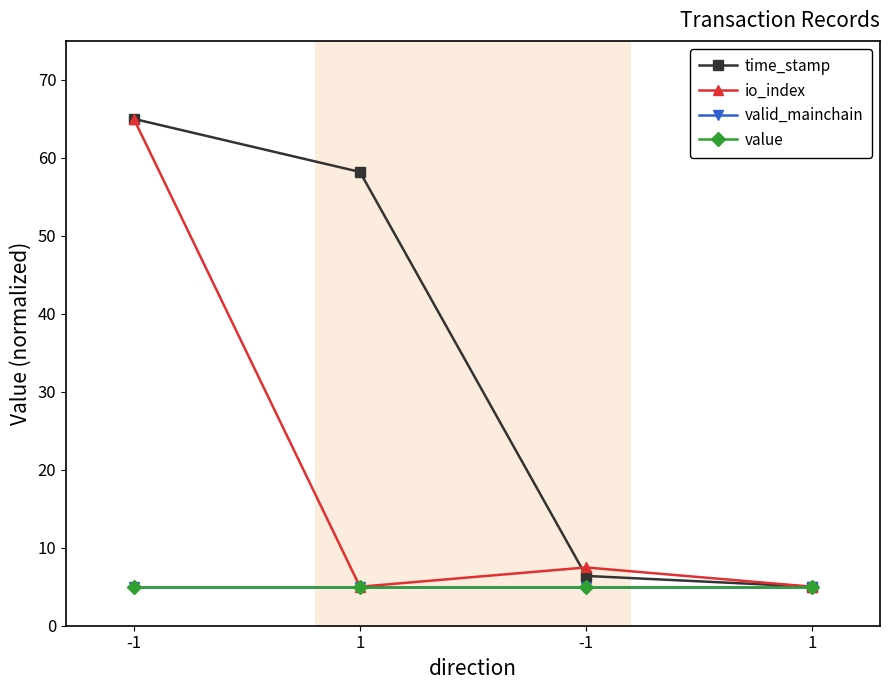

Is this an area chart (filled region under the line)?

No